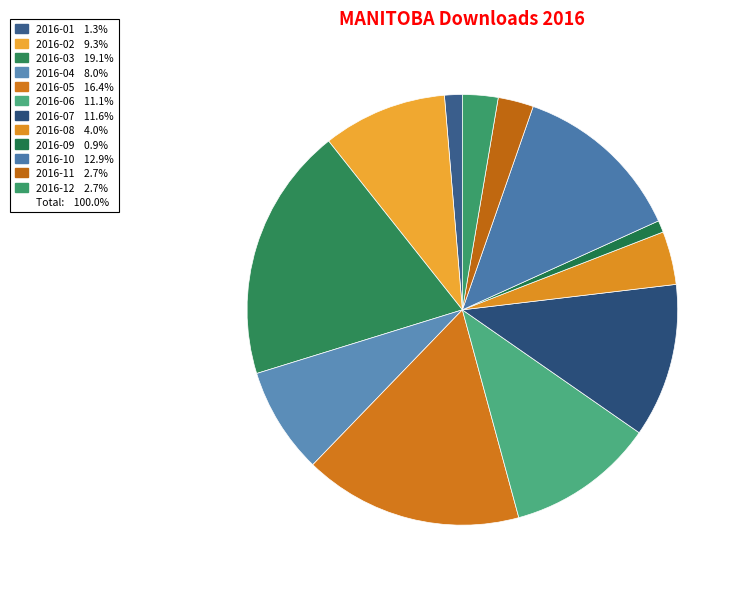

Which slice is the largest?

2016-03